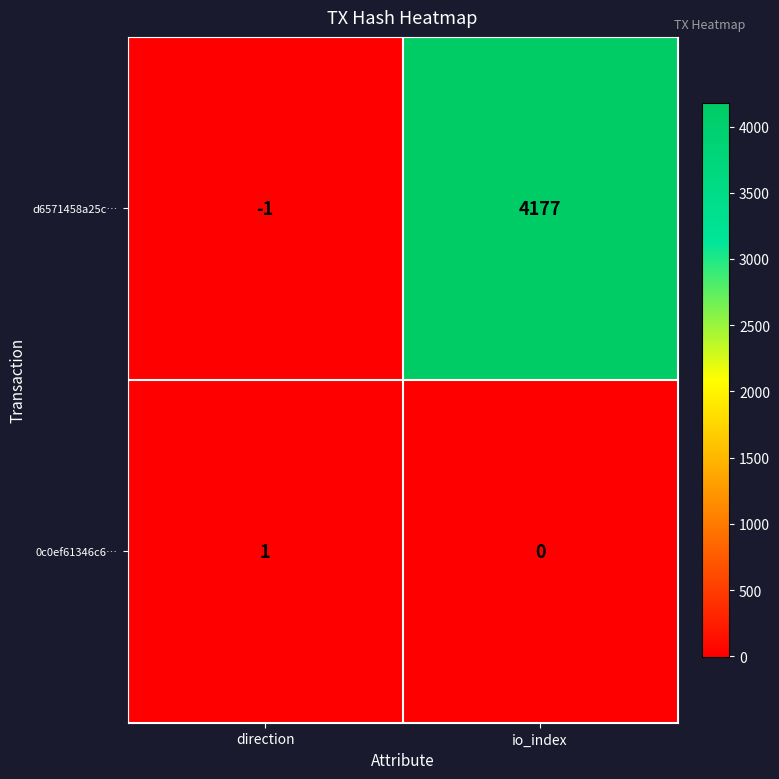

What is the greatest value displayed?

4177